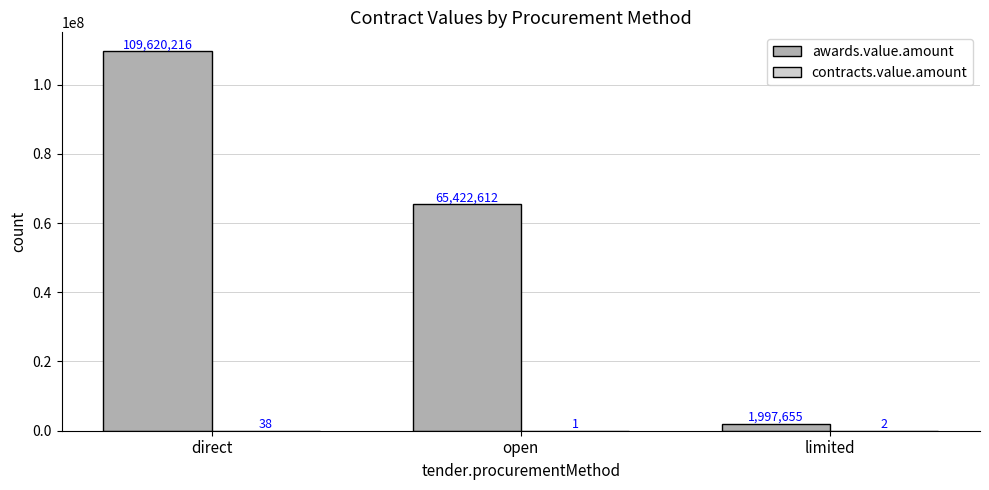

How many groups of bars are there?

3